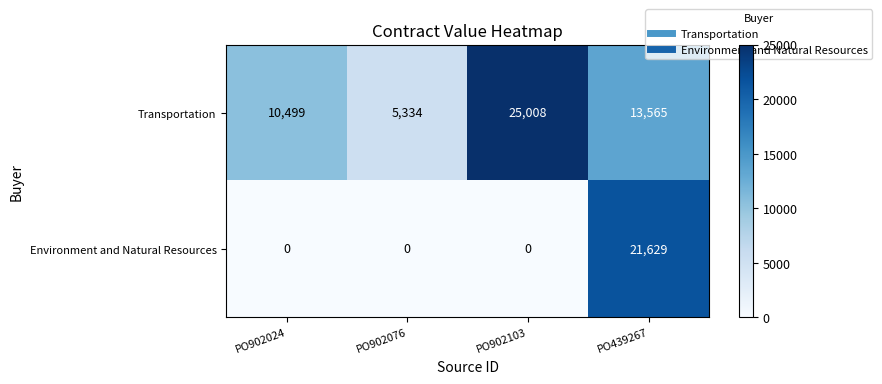

What is the difference between the second highest and minimum values in the Transportation series?

8231